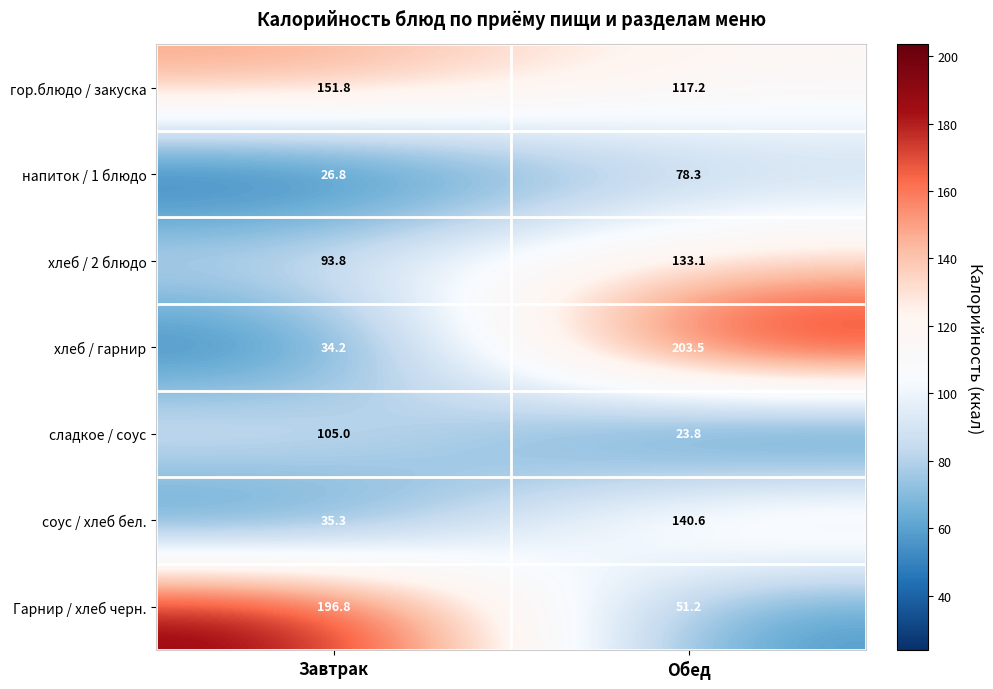

Reading right to left, extract all data points from this chart.

гор.блюдо / закуска: 117.2	151.8
напиток / 1 блюдо: 78.3	26.8
хлеб / 2 блюдо: 133.1	93.8
хлеб / гарнир: 203.5	34.2
сладкое / соус: 23.8	105.0
соус / хлеб бел.: 140.6	35.3
Гарнир / хлеб черн.: 51.2	196.8